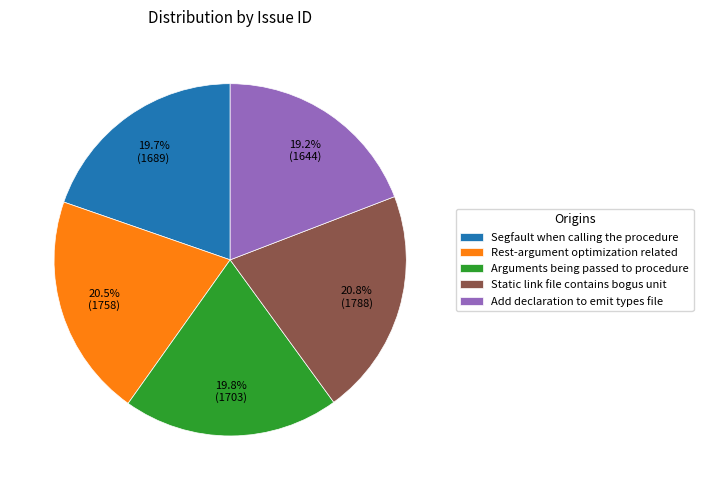

To the nearest percent, what is the difference between the largest and smallest slice percentages?

2%